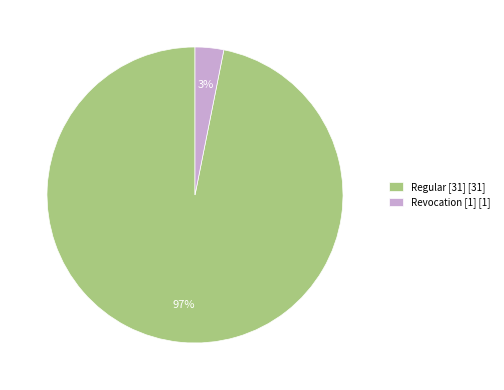

To the nearest percent, what is the difference between the largest and smallest slice percentages?

94%